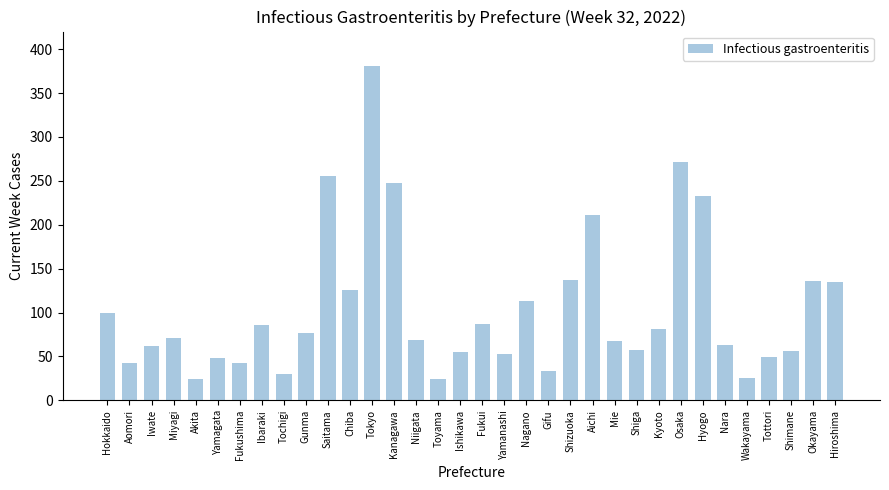

How many bars are there in total?

34